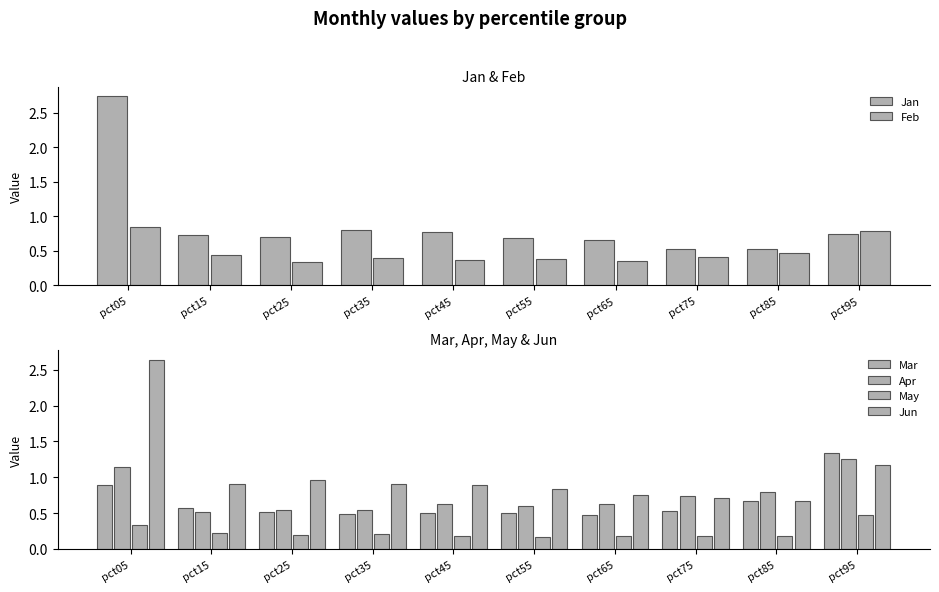

The Feb series shows 0.6 at pct25. True or false?

False